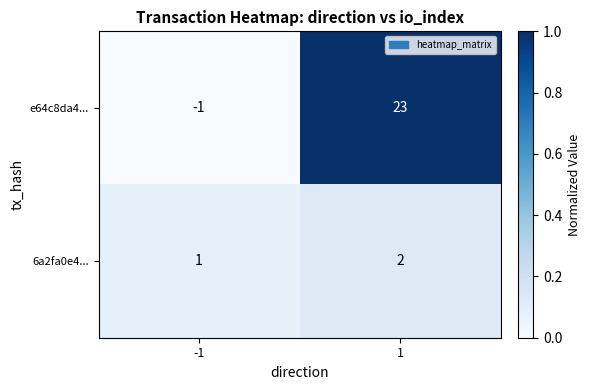

What is the total value across all series at 1?

25